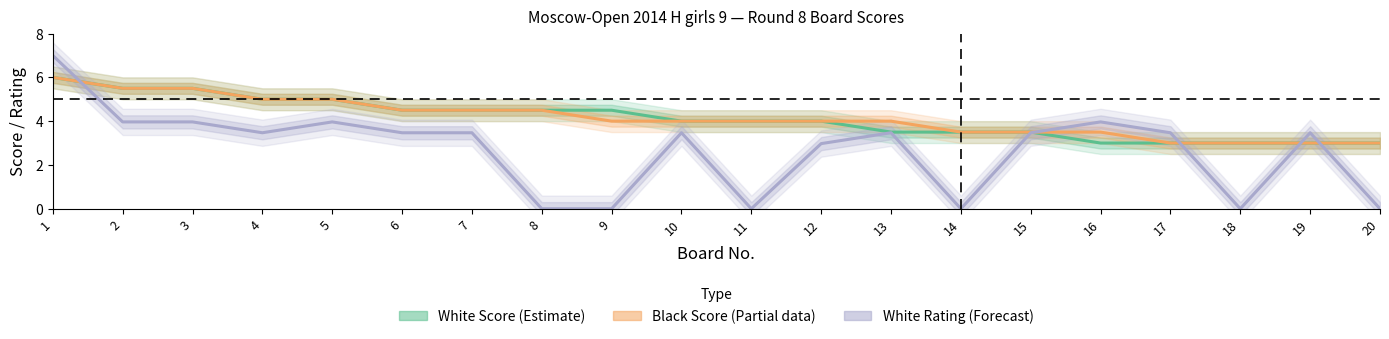

At 16, list the series in order from largest to smallest.

White Rating (Forecast), Black Score (Partial), White Score (Estimate)